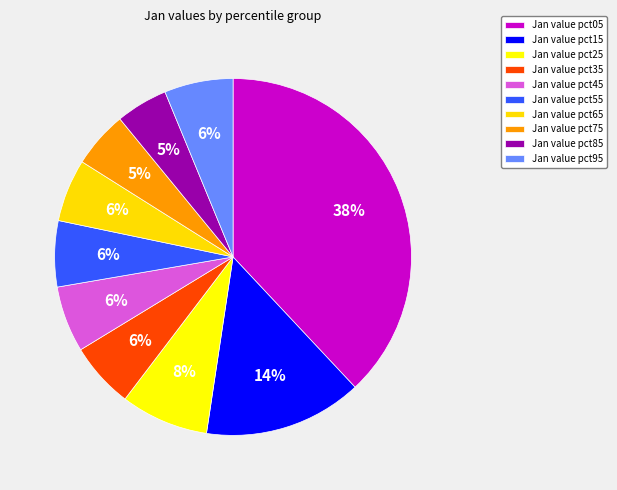

How many slices are in this pie chart?

10